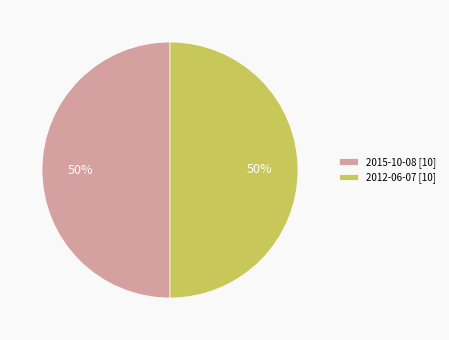

What is the ratio of the value at 2012-06-07 [10] to the value at 2015-10-08 [10]?

1.0